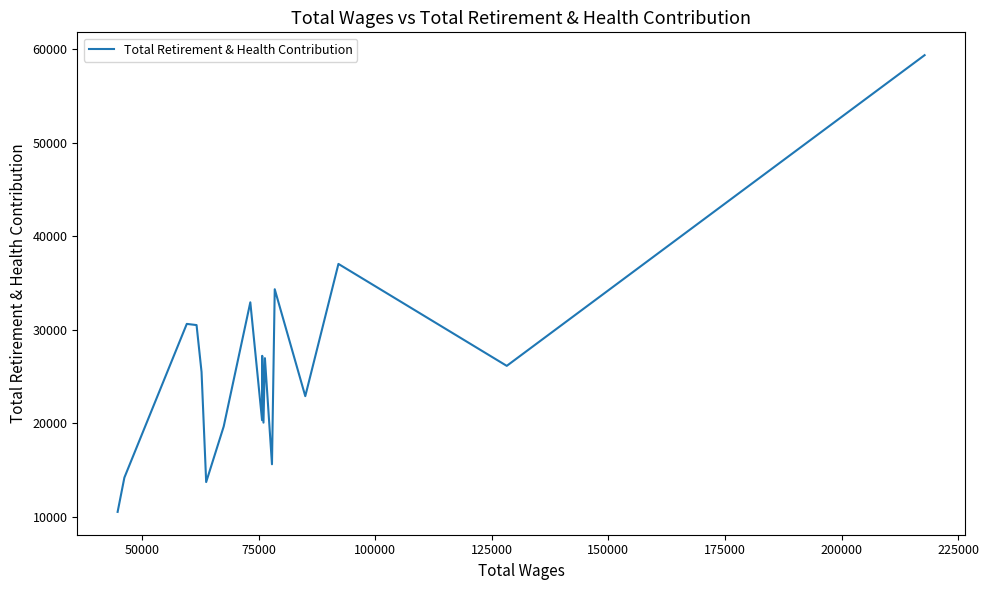

What is the difference between the maximum and minimum values?

48811